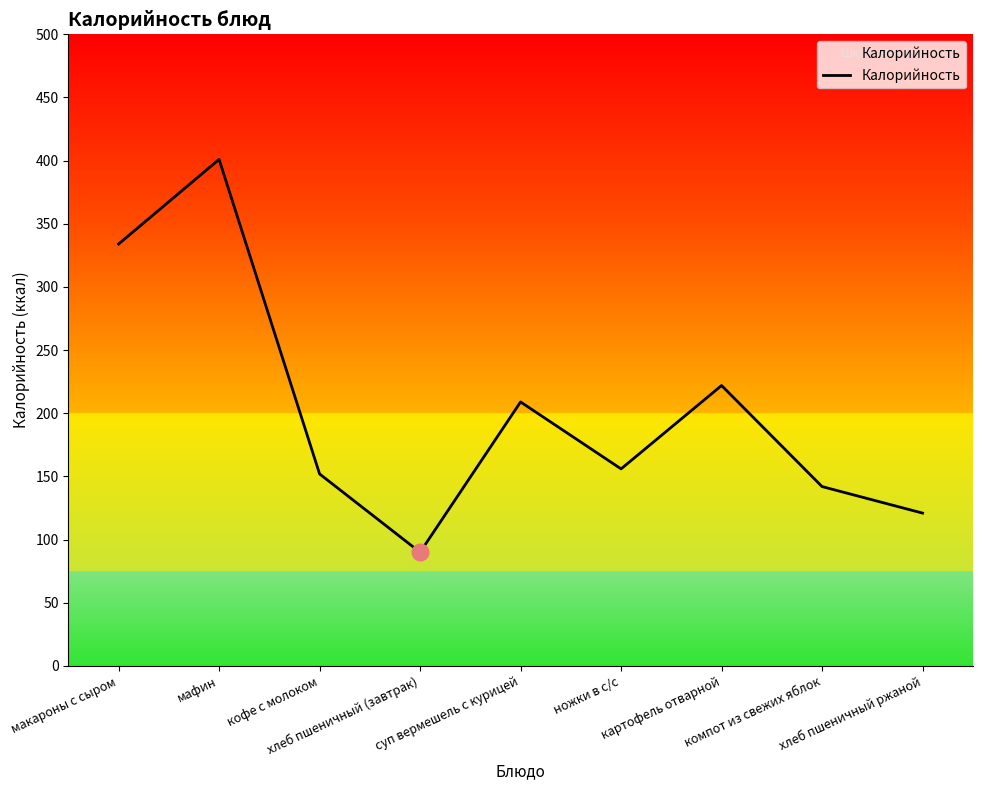

The value at кофе с молоком is 152. True or false?

True